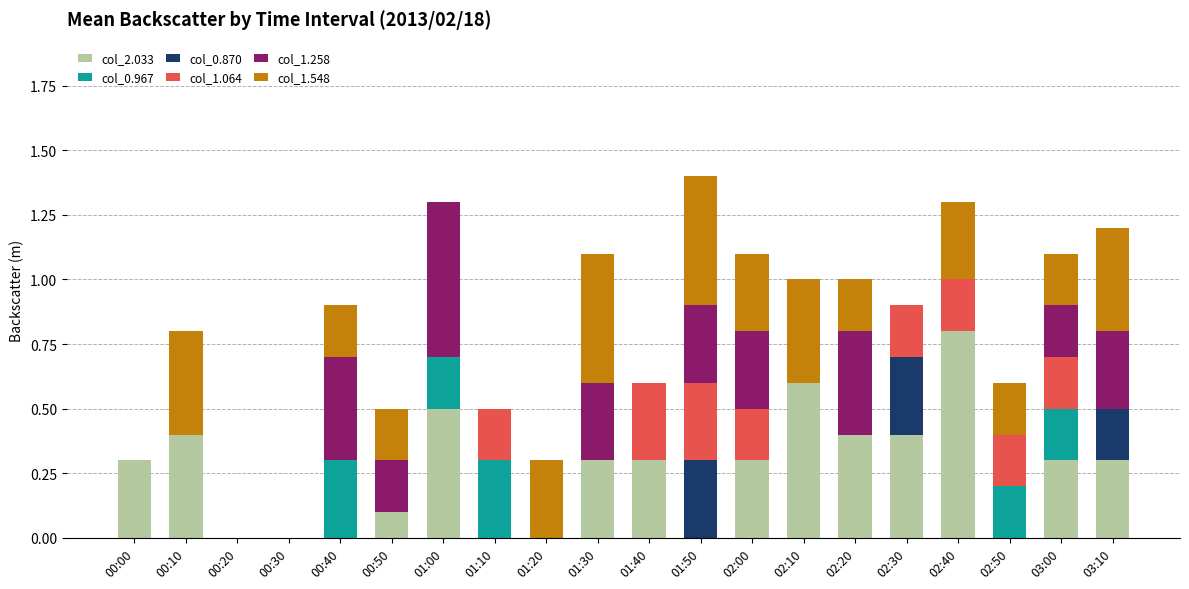

What is the total value across all series at 02:20?

1.0